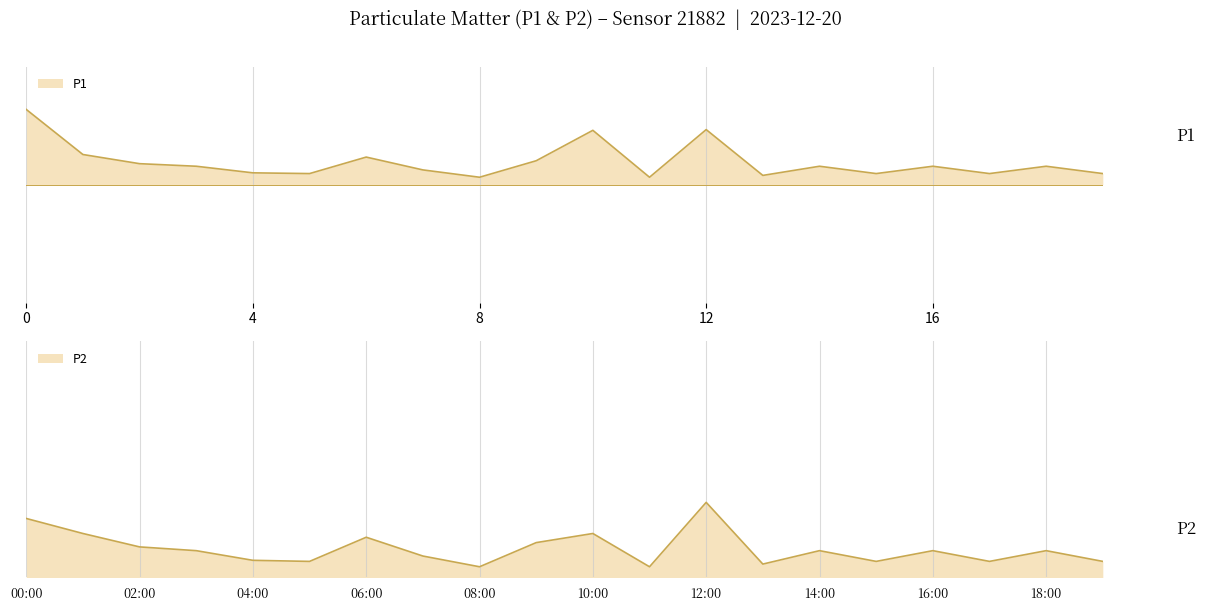

What is the label of the 10th point from the left?

09:00